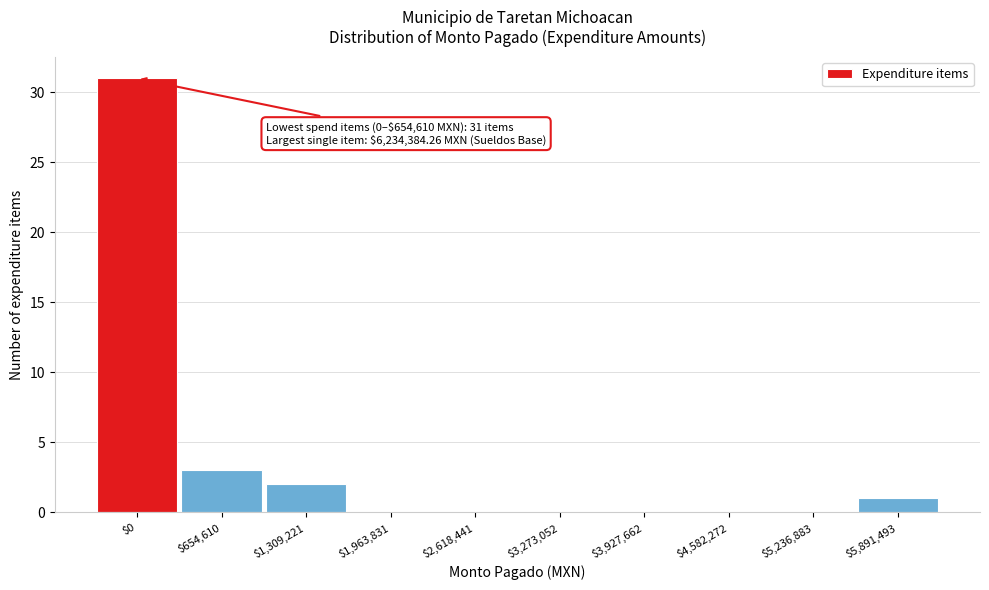

The value at $654,610 is 3. True or false?

True